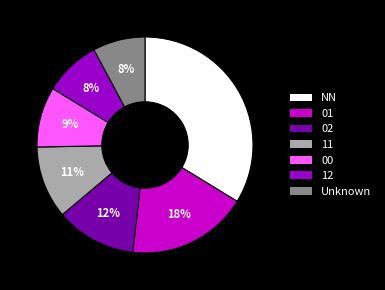

To the nearest percent, what is the average slice percentage?

14%